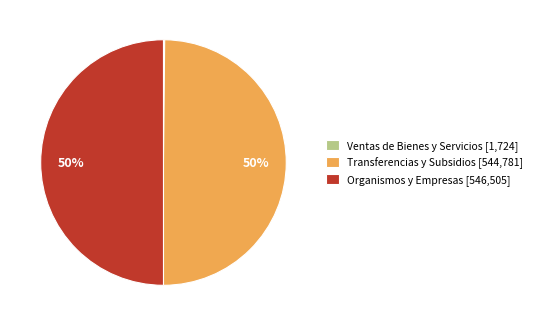

Do Organismos y Empresas [546,505] and Transferencias y Subsidios [544,781] together represent more than half of the pie?

Yes